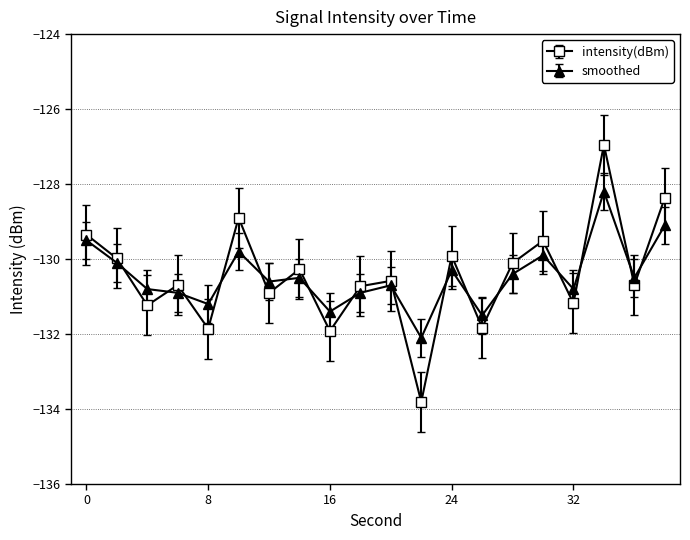

In intensity(dBm), how many points are higher than both neighbors (excluding endpoints)?

7